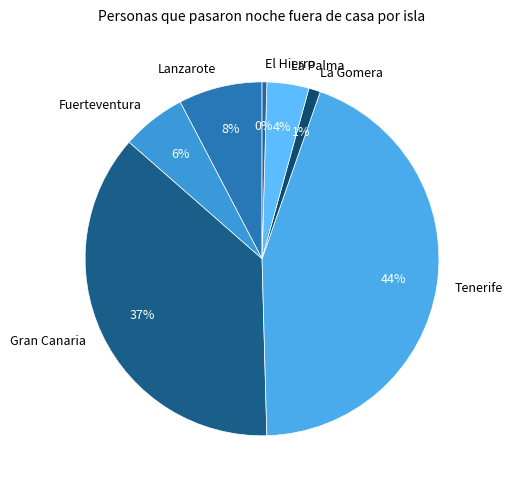

Combined, do La Gomera and Fuerteventura account for over 50%?

No